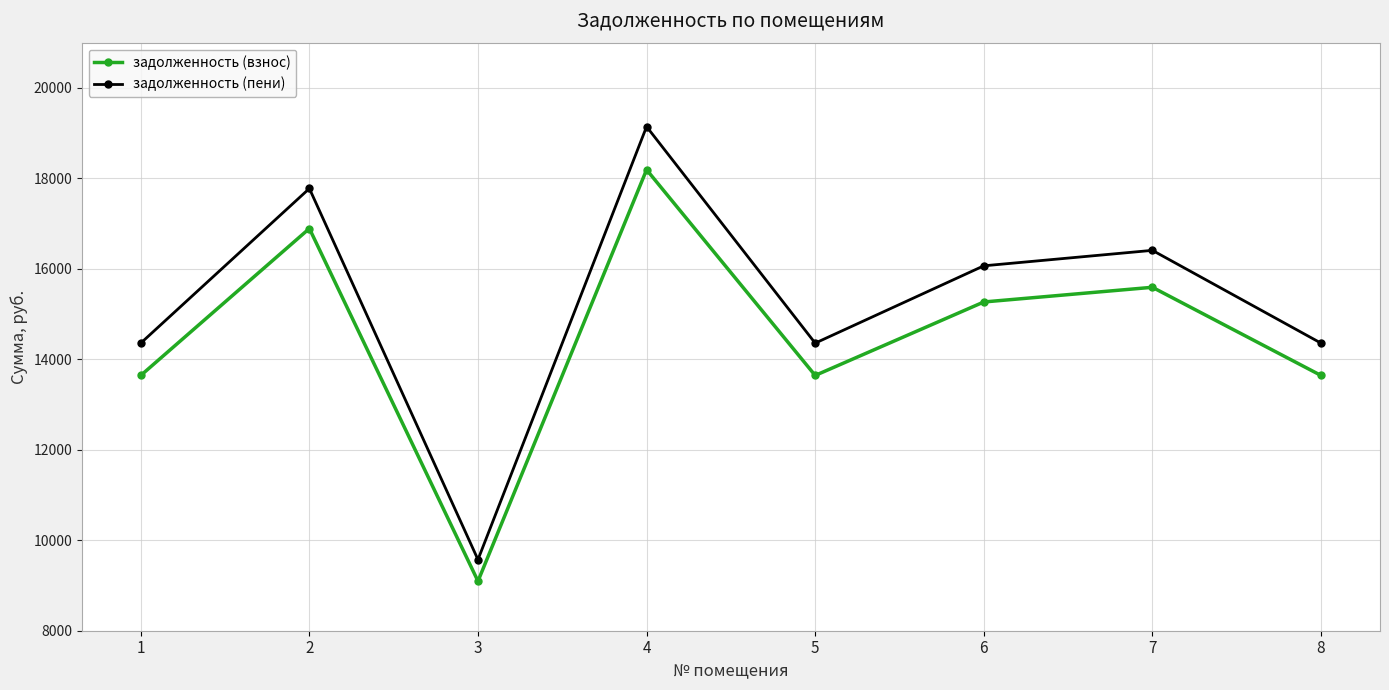

Where is the first local minimum for задолженность (взнос)?

3